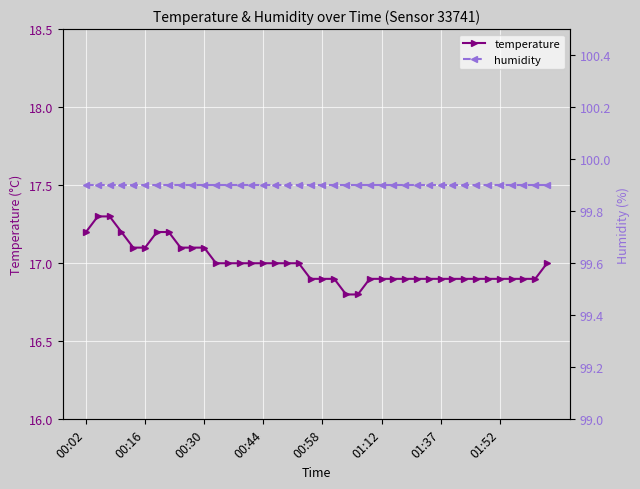

True or false: temperature and humidity cross at least once.

False